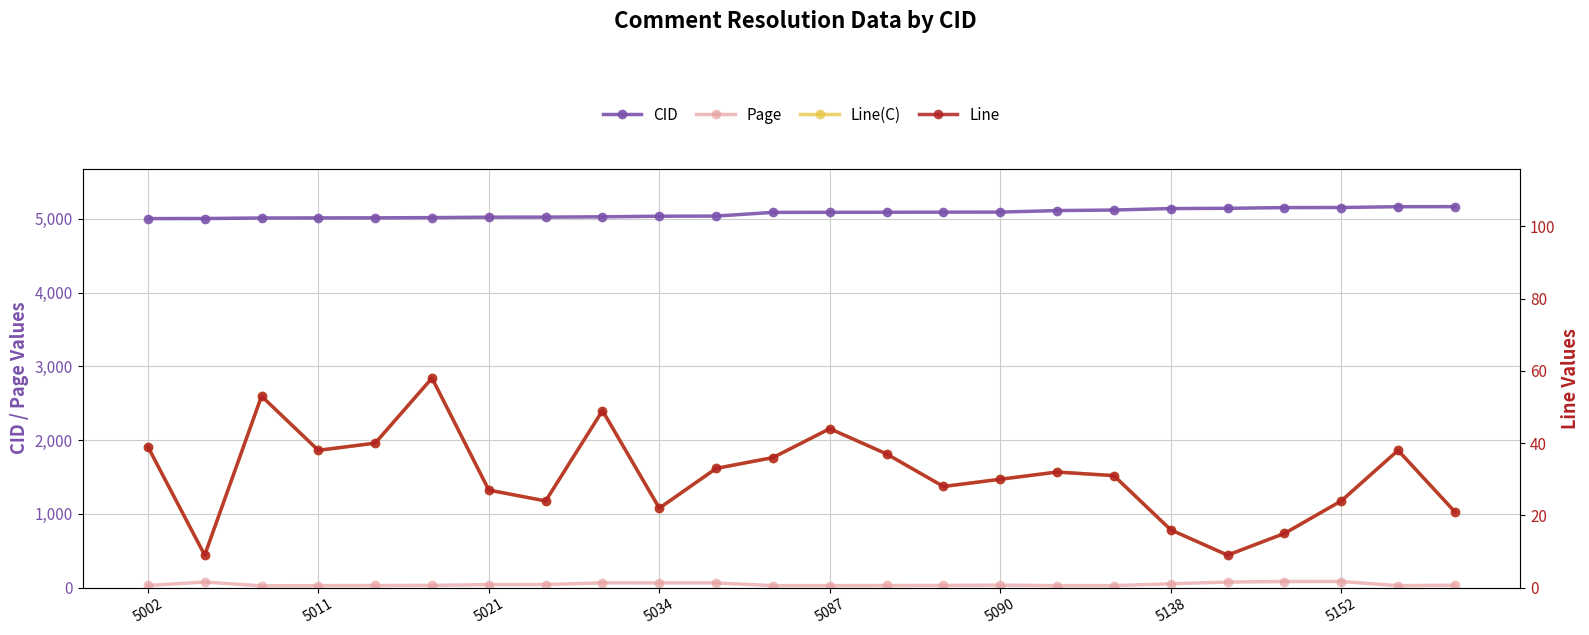

Where is Line(C) nearest to the value 33?

10